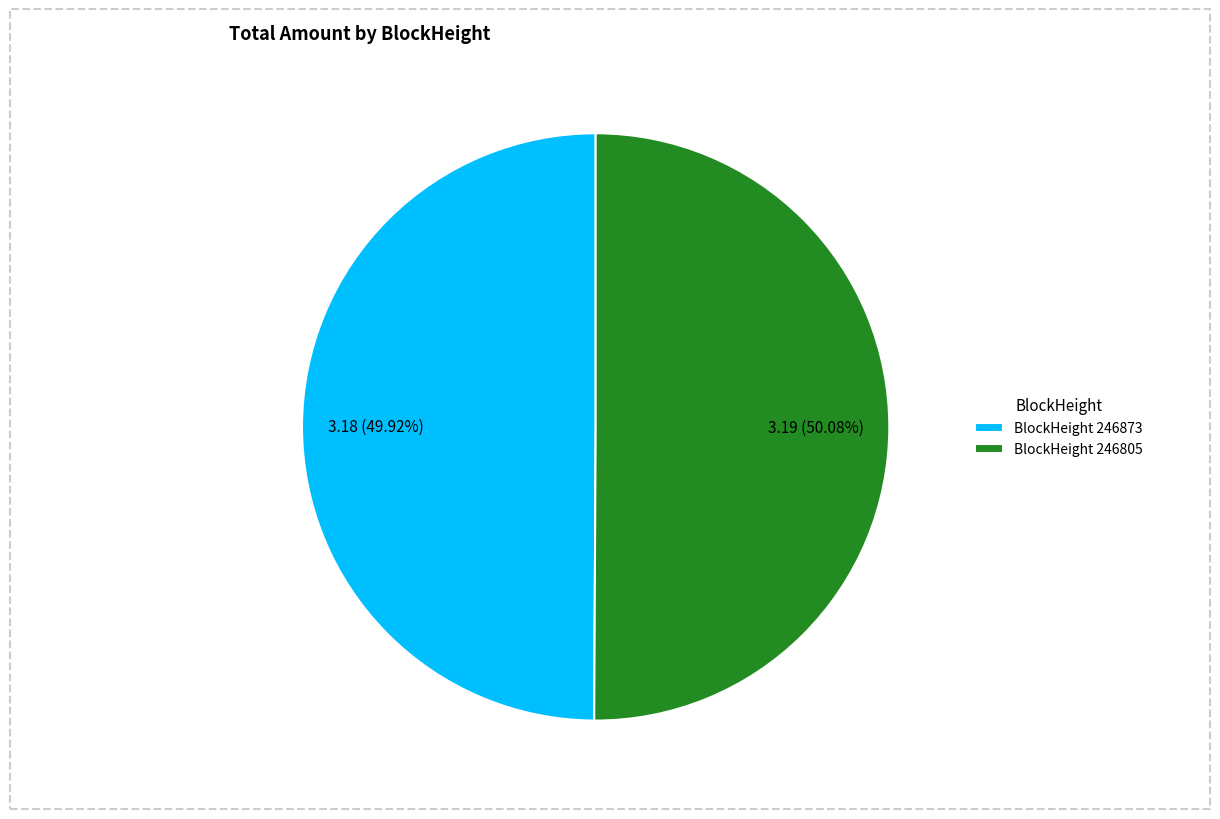

Is there any slice that represents more than half of the pie?

Yes